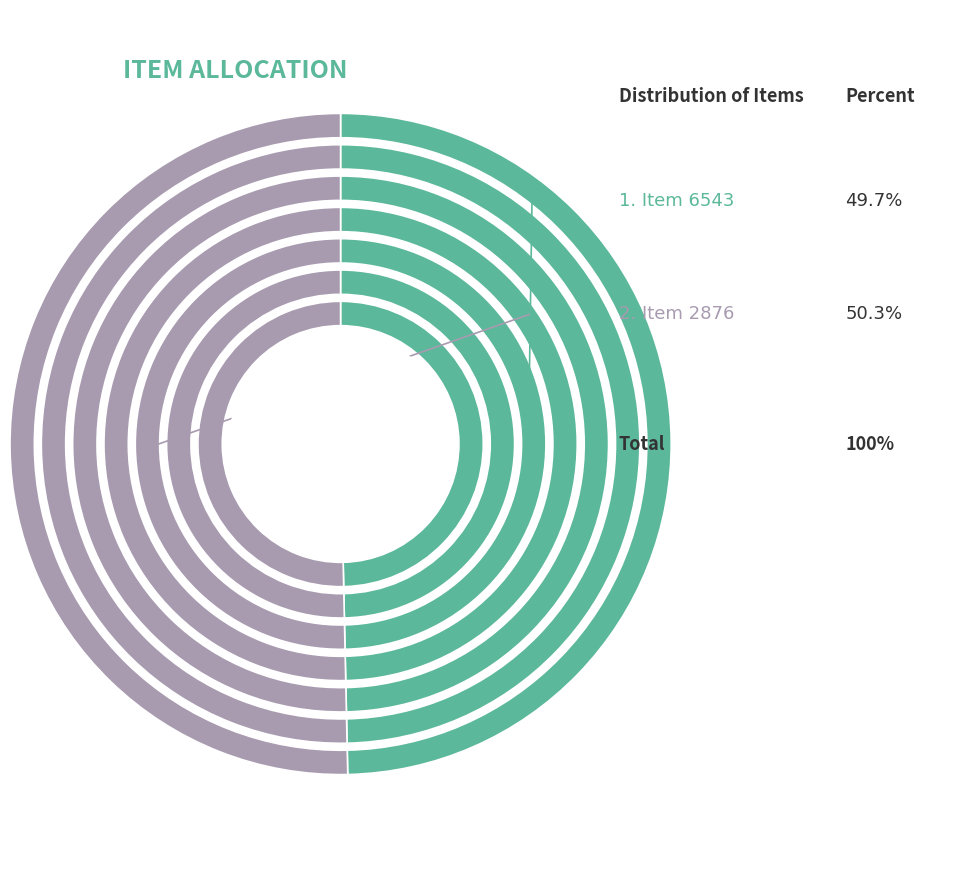

To the nearest percent, what percentage of the pie is 2876?

50%